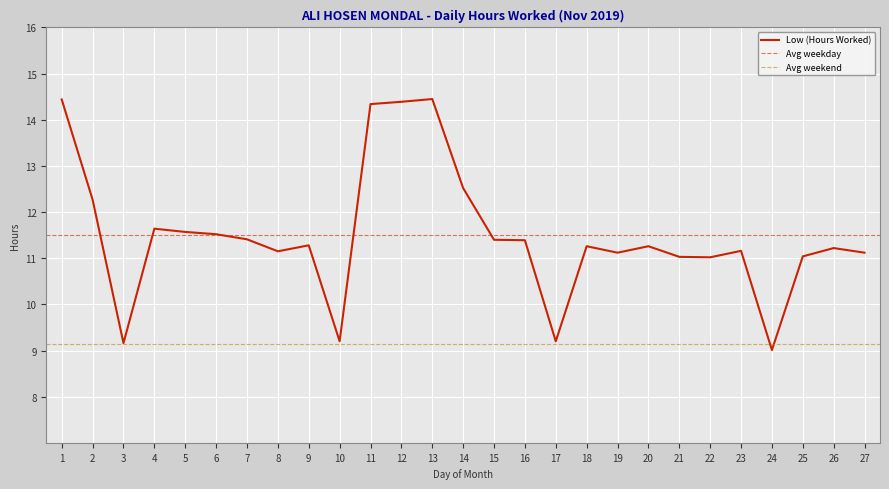

Where does the data first go above 11?

1